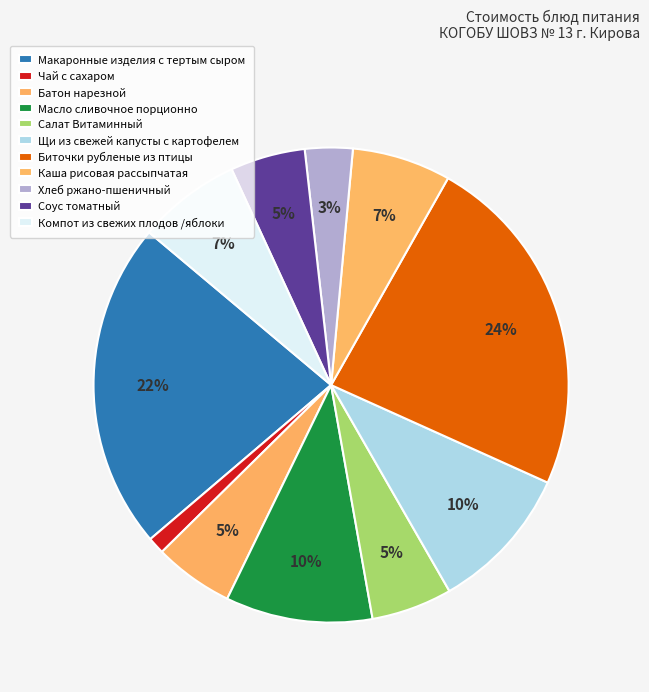

What is the smallest slice in the pie chart?

Чай с сахаром